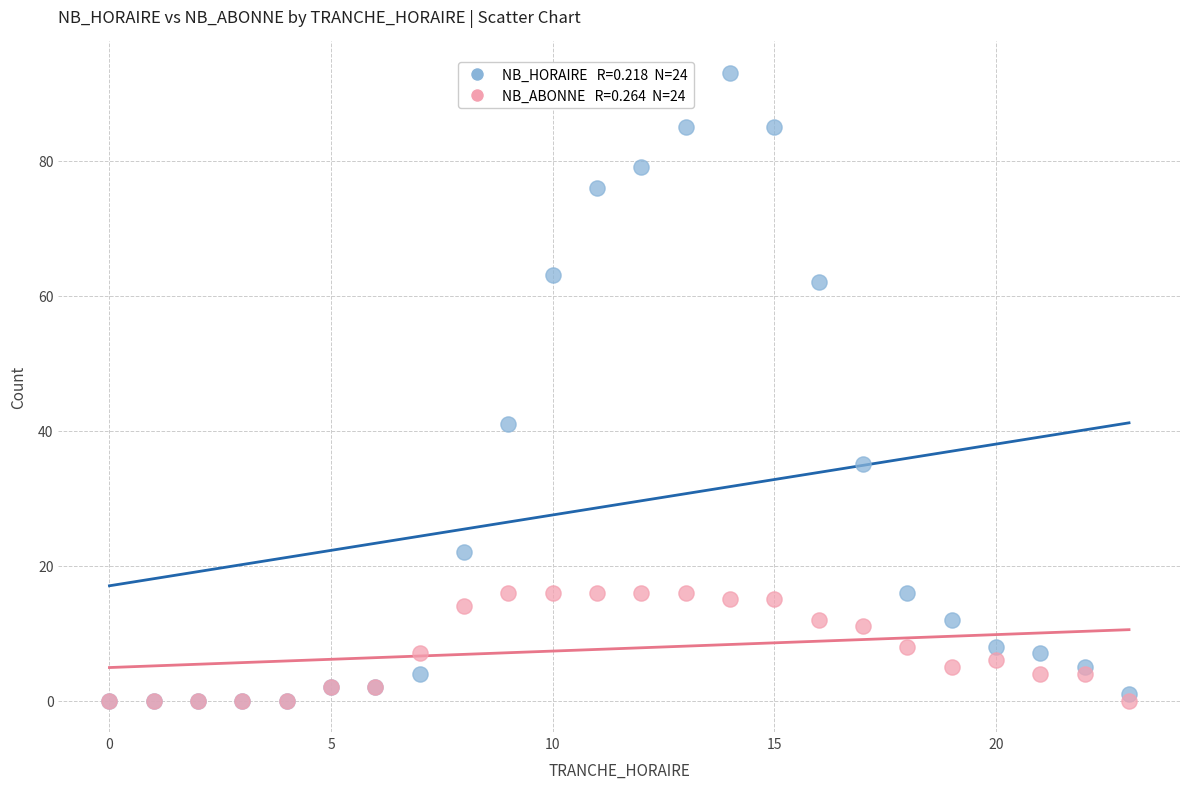

Across all series, what Y value is closest to 46?

41